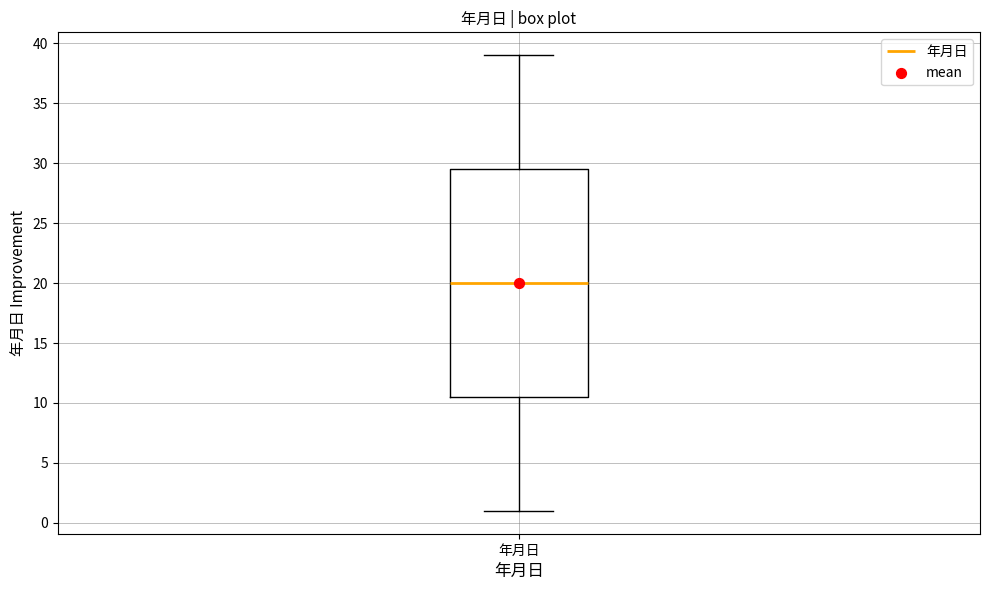

Where is the upper edge of the box for 年月日 on the y-axis? The values are not printed on the chart, so give them approximately, as read against the axis.

29.5